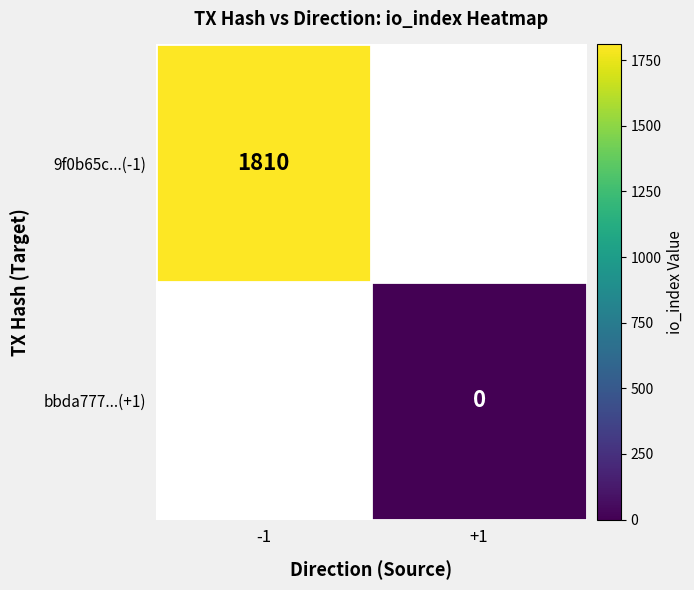

The 9f0b65c...(-1) series shows 1810 at -1. True or false?

True